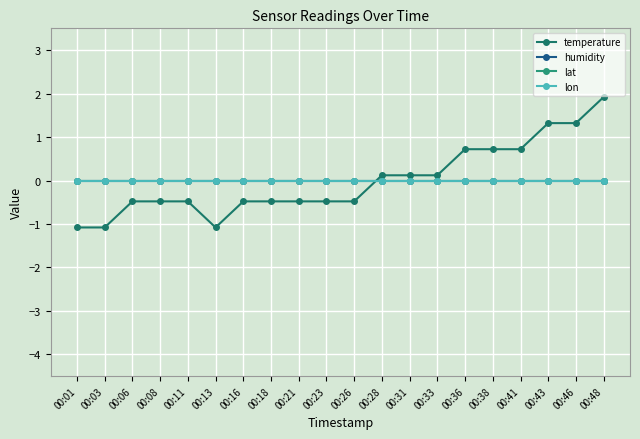

Reading right to left, transcribe all the data shown in this chart.

temperature: 00:48=1.9	00:46=1.3	00:43=1.3	00:41=0.7	00:38=0.7	00:36=0.7	00:33=0.1	00:31=0.1	00:28=0.1	00:26=-0.5	00:23=-0.5	00:21=-0.5	00:18=-0.5	00:16=-0.5	00:13=-1.1	00:11=-0.5	00:08=-0.5	00:06=-0.5	00:03=-1.1	00:01=-1.1
humidity: 00:48=-0.0	00:46=-0.0	00:43=-0.0	00:41=-0.0	00:38=-0.0	00:36=-0.0	00:33=-0.0	00:31=-0.0	00:28=-0.0	00:26=-0.0	00:23=-0.0	00:21=-0.0	00:18=-0.0	00:16=-0.0	00:13=-0.0	00:11=-0.0	00:08=-0.0	00:06=-0.0	00:03=-0.0	00:01=-0.0
lat: 00:48=0.0	00:46=0.0	00:43=0.0	00:41=0.0	00:38=0.0	00:36=0.0	00:33=0.0	00:31=0.0	00:28=0.0	00:26=0.0	00:23=0.0	00:21=0.0	00:18=0.0	00:16=0.0	00:13=0.0	00:11=0.0	00:08=0.0	00:06=0.0	00:03=0.0	00:01=0.0
lon: 00:48=0.0	00:46=0.0	00:43=0.0	00:41=0.0	00:38=0.0	00:36=0.0	00:33=0.0	00:31=0.0	00:28=0.0	00:26=0.0	00:23=0.0	00:21=0.0	00:18=0.0	00:16=0.0	00:13=0.0	00:11=0.0	00:08=0.0	00:06=0.0	00:03=0.0	00:01=0.0